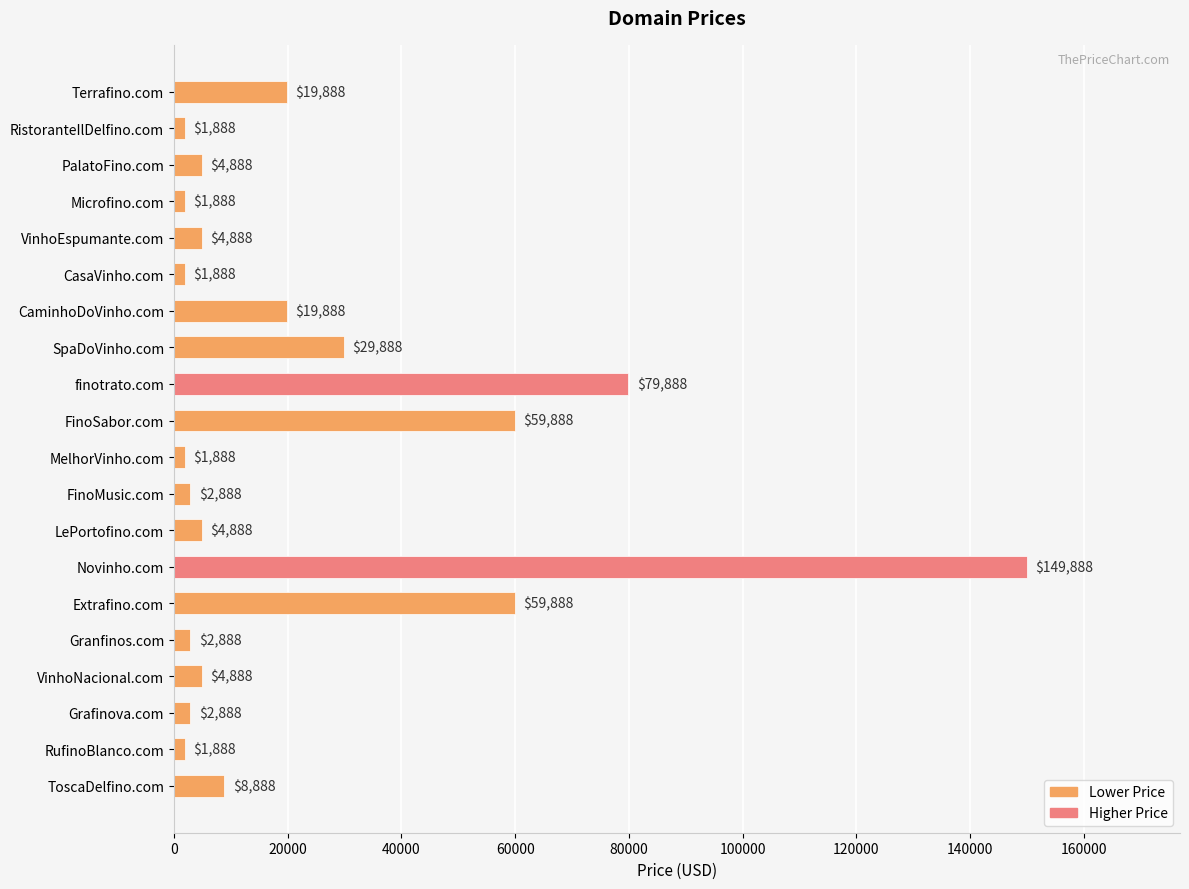

How many categories are shown in the chart?

20